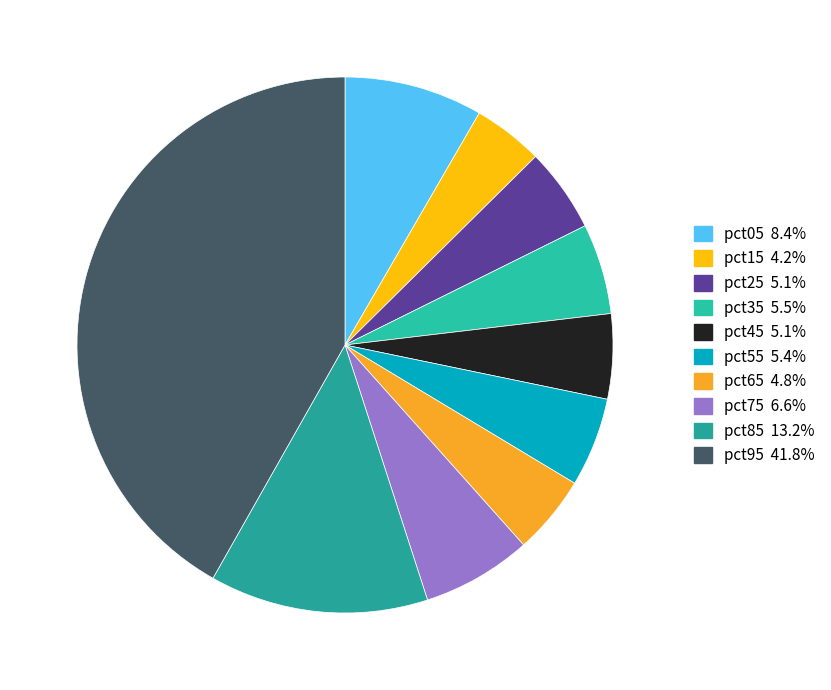

To the nearest percent, what is the average slice percentage?

10%